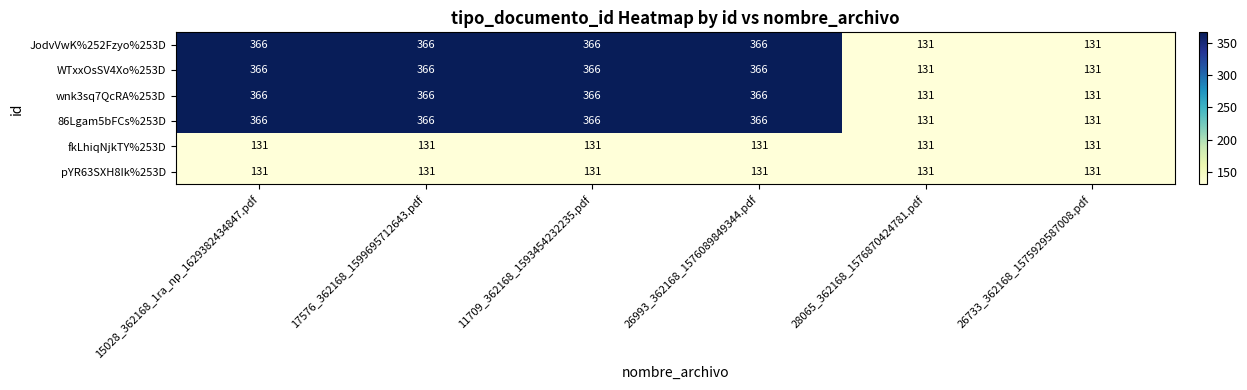

Is the value of pYR63SXH8Ik%253D at 15028_362168_1ra_np_1629382434847.pdf greater than the value of WTxxOsSV4Xo%253D at 15028_362168_1ra_np_1629382434847.pdf?

No